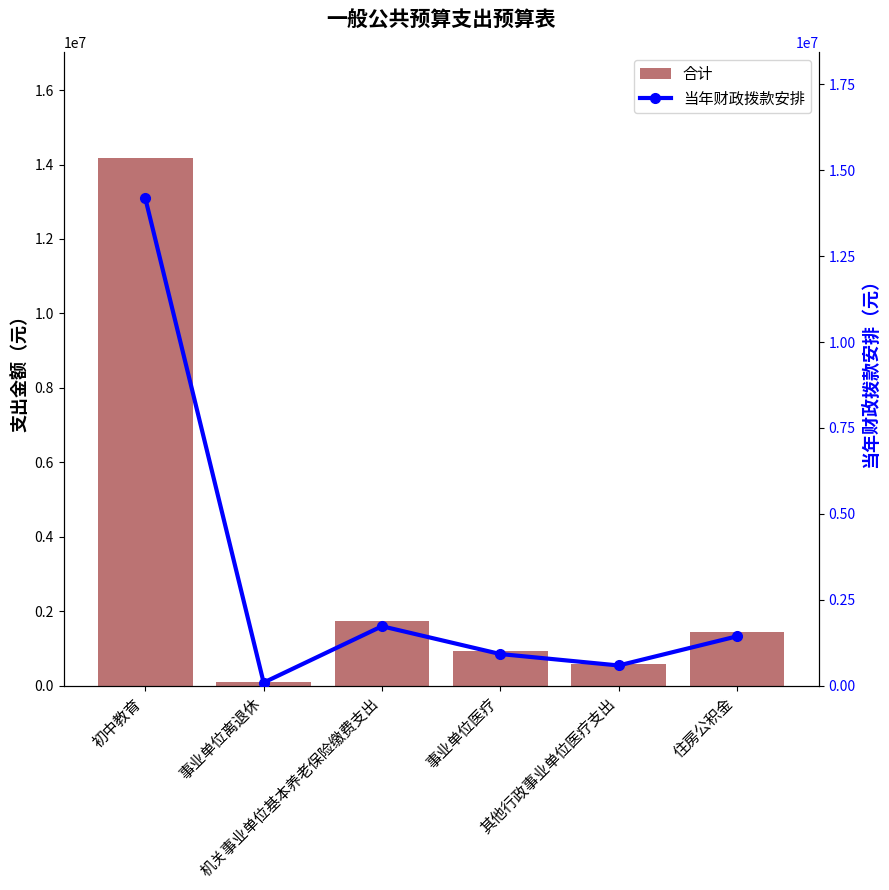

What is the label of the 5th bar from the right?

事业单位离退休